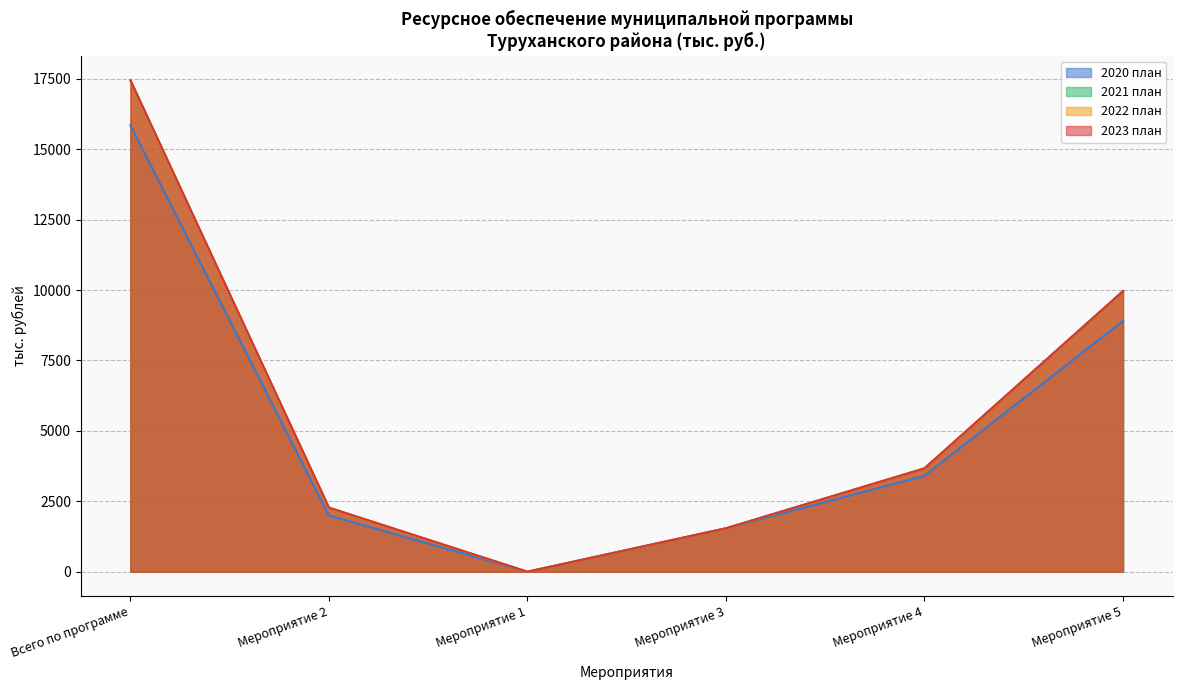

What is the difference between the 2020 план values at Всего по программе and Мероприятие 4?

12444.6